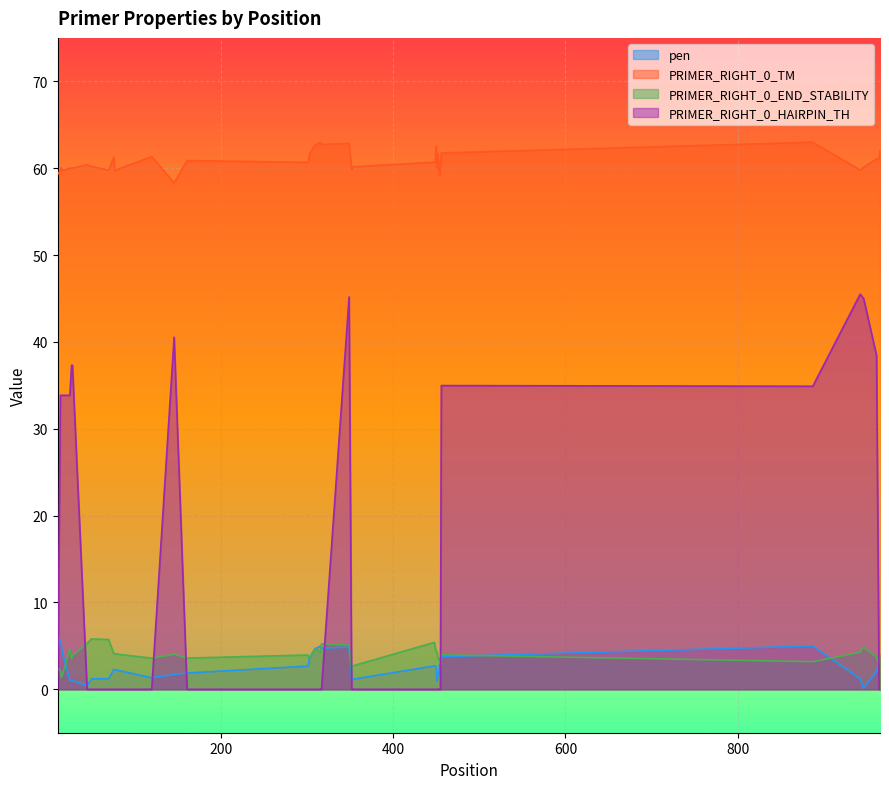

Which series has the largest total across all categories?

PRIMER_RIGHT_0_TM